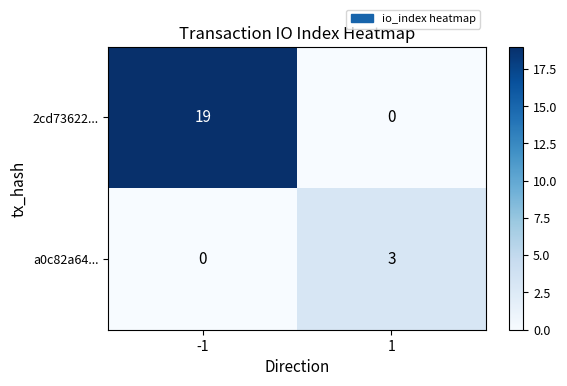

Count the number of data series in this chart.

2